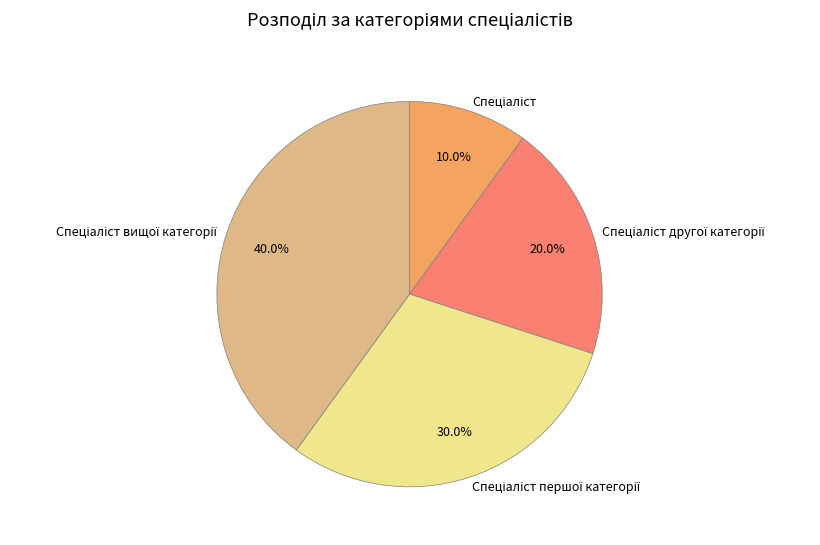

Is there any slice that represents more than half of the pie?

No